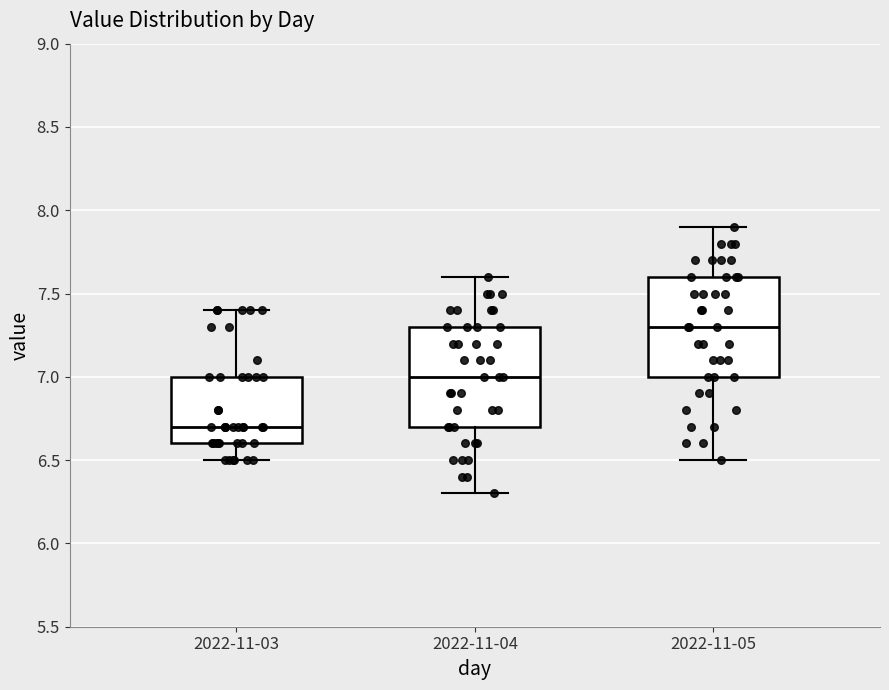

Reading left to right, transcribe this box plot: for each box, give where its median line is, the range the box spans, and where its two whiskers end, as read against the y-axis. The values are not printed on the chart, so give them approximately, as read against the axis.

2022-11-03: median 6.7, box 6.6 to 7.0, whiskers 6.5 to 7.4
2022-11-04: median 7.0, box 6.7 to 7.3, whiskers 6.3 to 7.6
2022-11-05: median 7.3, box 7.0 to 7.6, whiskers 6.5 to 7.9